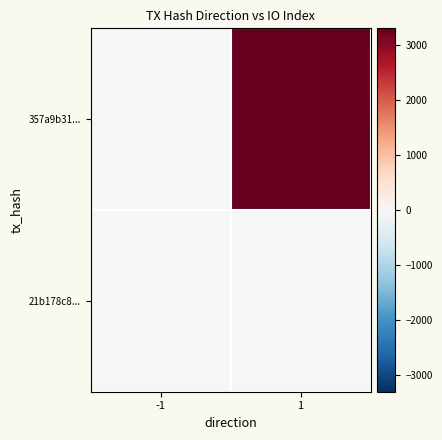

List the series in order of their overall mean, highest first.

357a9b31..., 21b178c8...